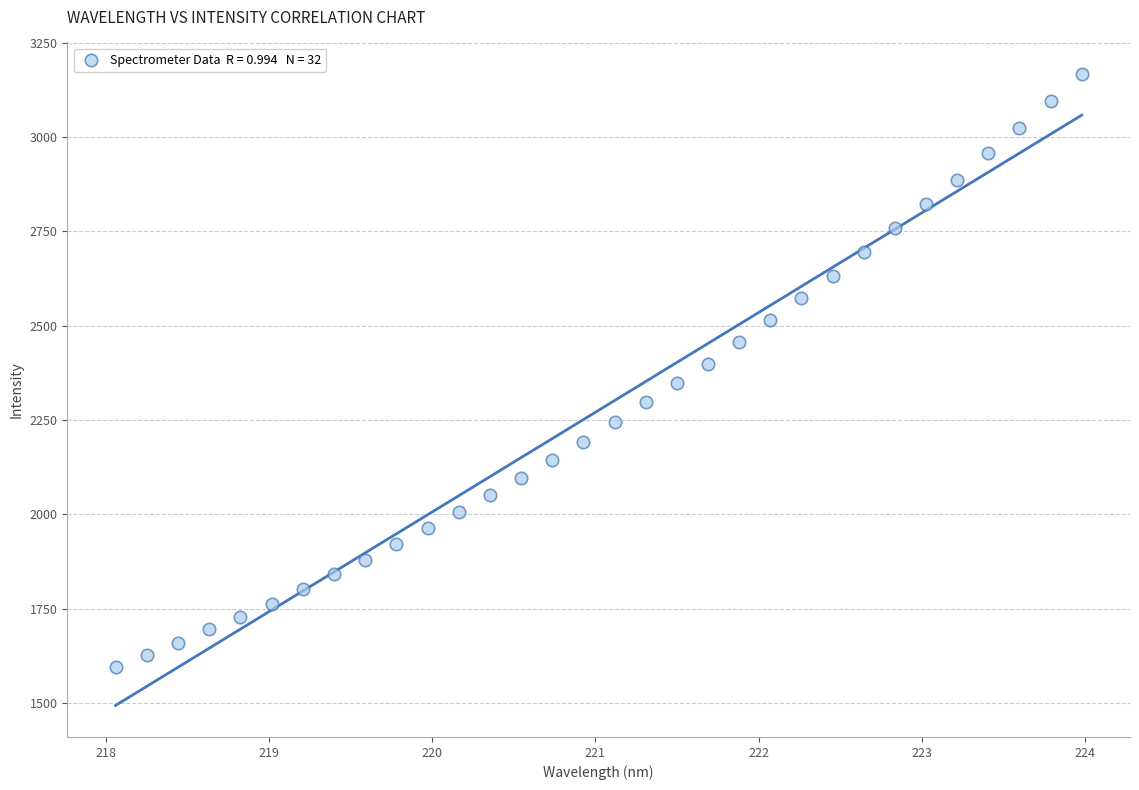

What is the range of Y values (max minus min)?

1571.8